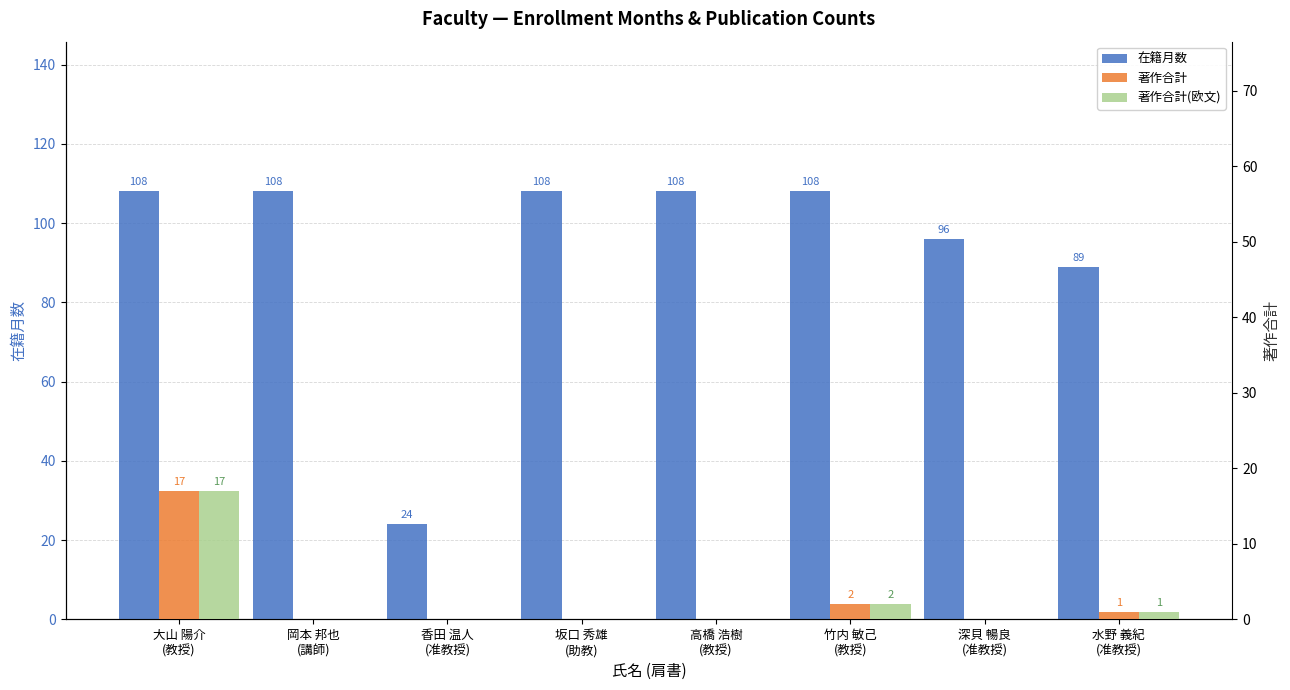

True or false: 著作合計(欧文) has a value of 30 at 大山 陽介
(教授).

False